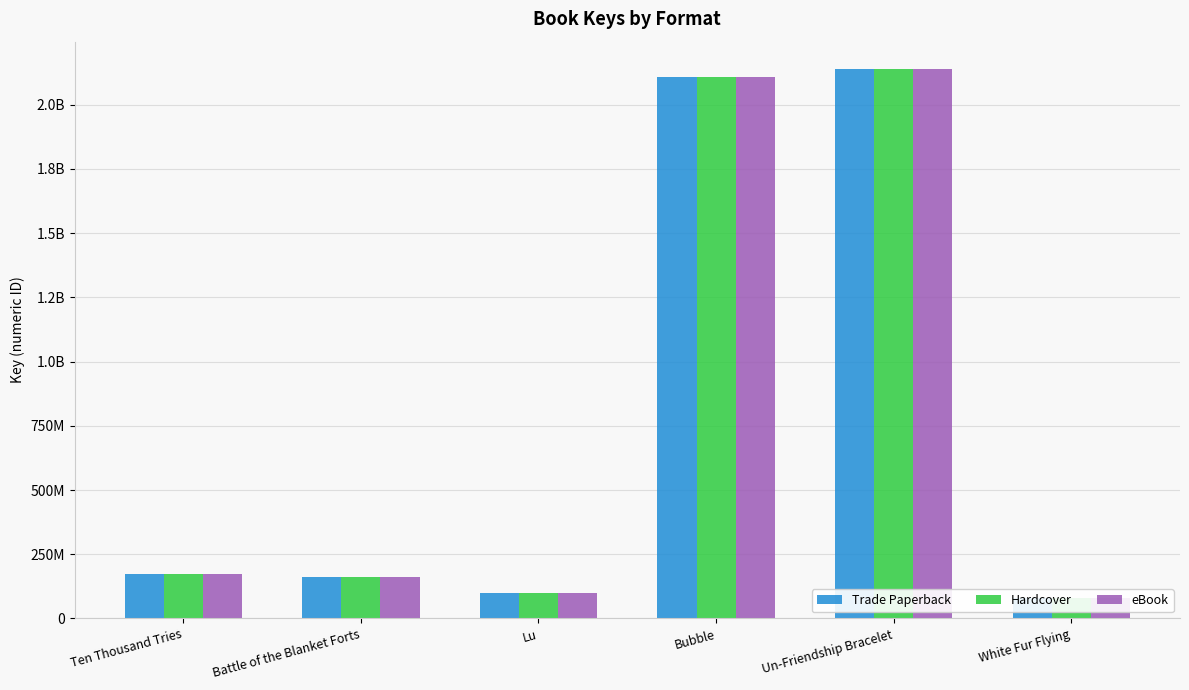

What is the highest value of the Hardcover series?

2138745984